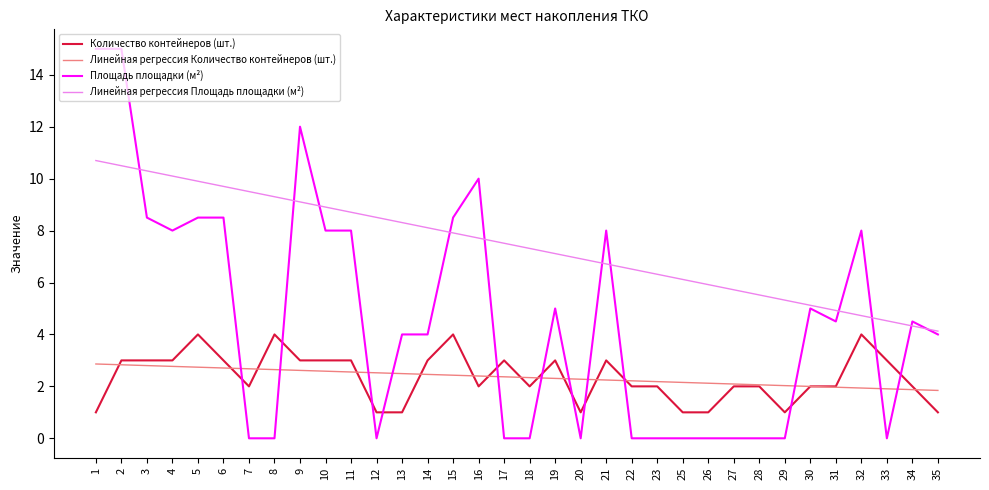

What is the greatest value displayed?

15.0